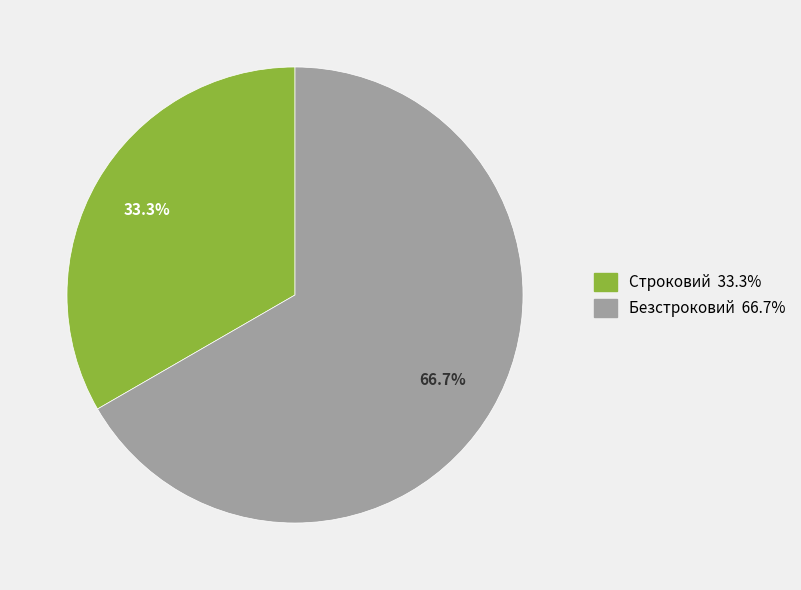

What portion of the pie excludes Безстроковий?

33.3%